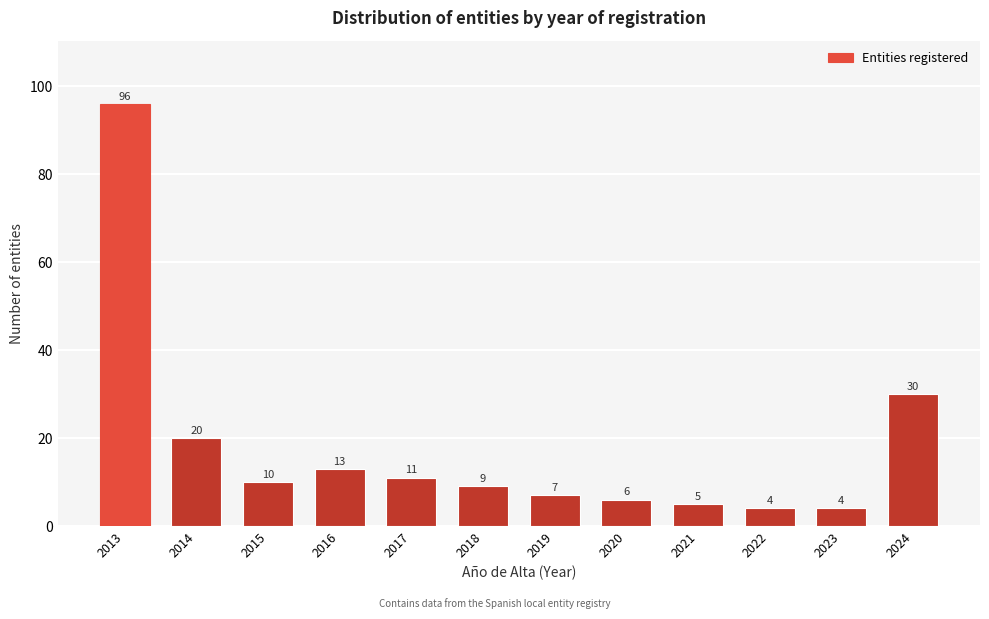

Reading left to right, list all the values displayed in this chart.

96	20	10	13	11	9	7	6	5	4	4	30